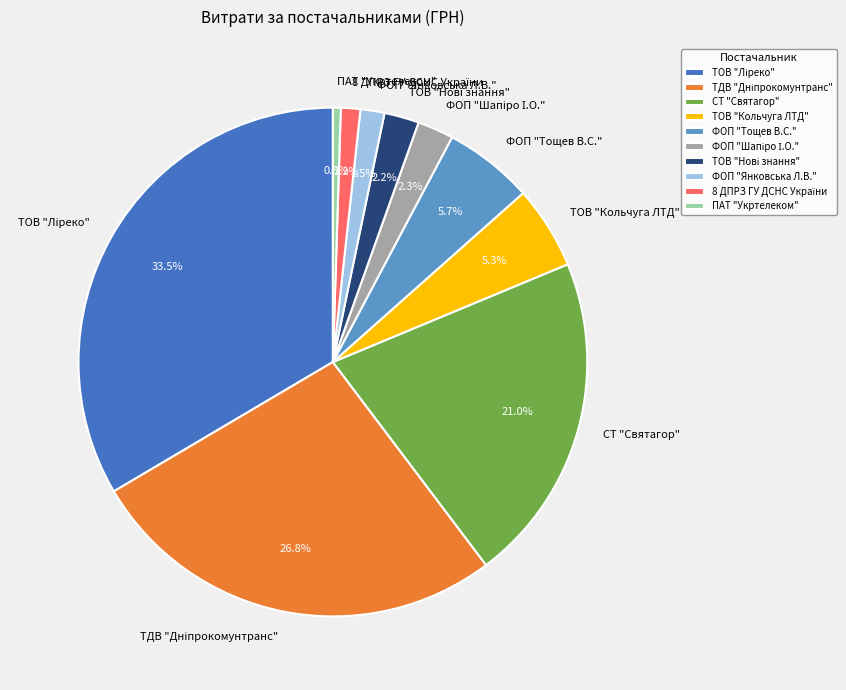

To the nearest percent, what portion does ТОВ "Кольчуга ЛТД" represent?

5%